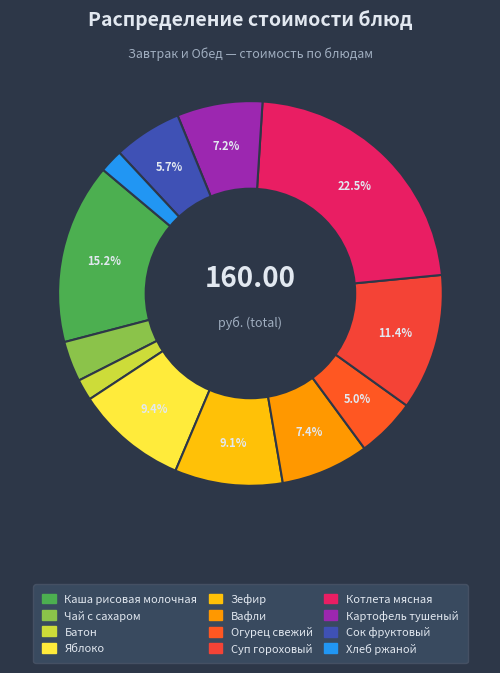

Approximately how many times larger is the value at Суп гороховый compared to Хлеб ржаной?

5.8